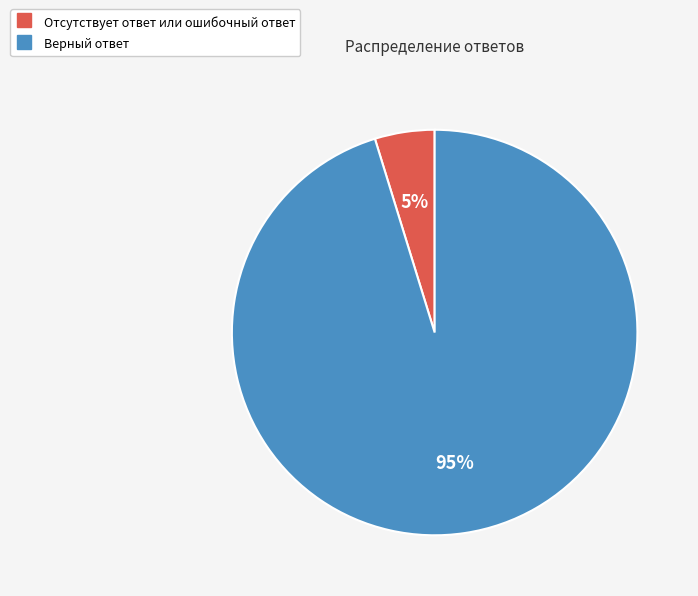

Which category has the smallest portion of the pie?

Отсутствует ответ или ошибочный ответ